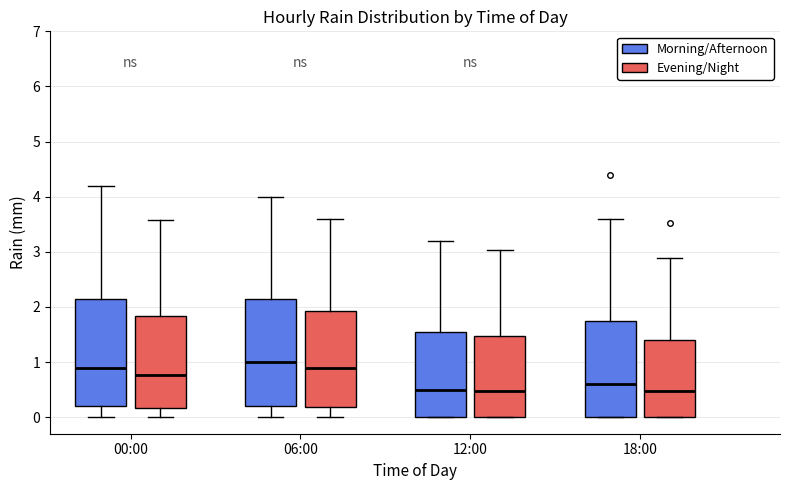

Reading left to right, read every box against the y-axis: the position of its median line, the range the box covers, and the ends of its whiskers. The values are not printed on the chart, so give them approximately, as read against the axis.

00:00 (Morning/Afternoon): median 0.9, box 0.2 to 2.2, whiskers 0.0 to 4.2
00:00 (Evening/Night): median 0.8, box 0.2 to 1.8, whiskers 0.0 to 3.6
06:00 (Morning/Afternoon): median 1.0, box 0.2 to 2.2, whiskers 0.0 to 4.0
06:00 (Evening/Night): median 0.9, box 0.2 to 1.9, whiskers 0.0 to 3.6
12:00 (Morning/Afternoon): median 0.5, box 0.0 to 1.6, whiskers 0.0 to 3.2
12:00 (Evening/Night): median 0.5, box 0.0 to 1.5, whiskers 0.0 to 3.0
18:00 (Morning/Afternoon): median 0.6, box 0.0 to 1.8, whiskers 0.0 to 3.6
18:00 (Evening/Night): median 0.5, box 0.0 to 1.4, whiskers 0.0 to 2.9